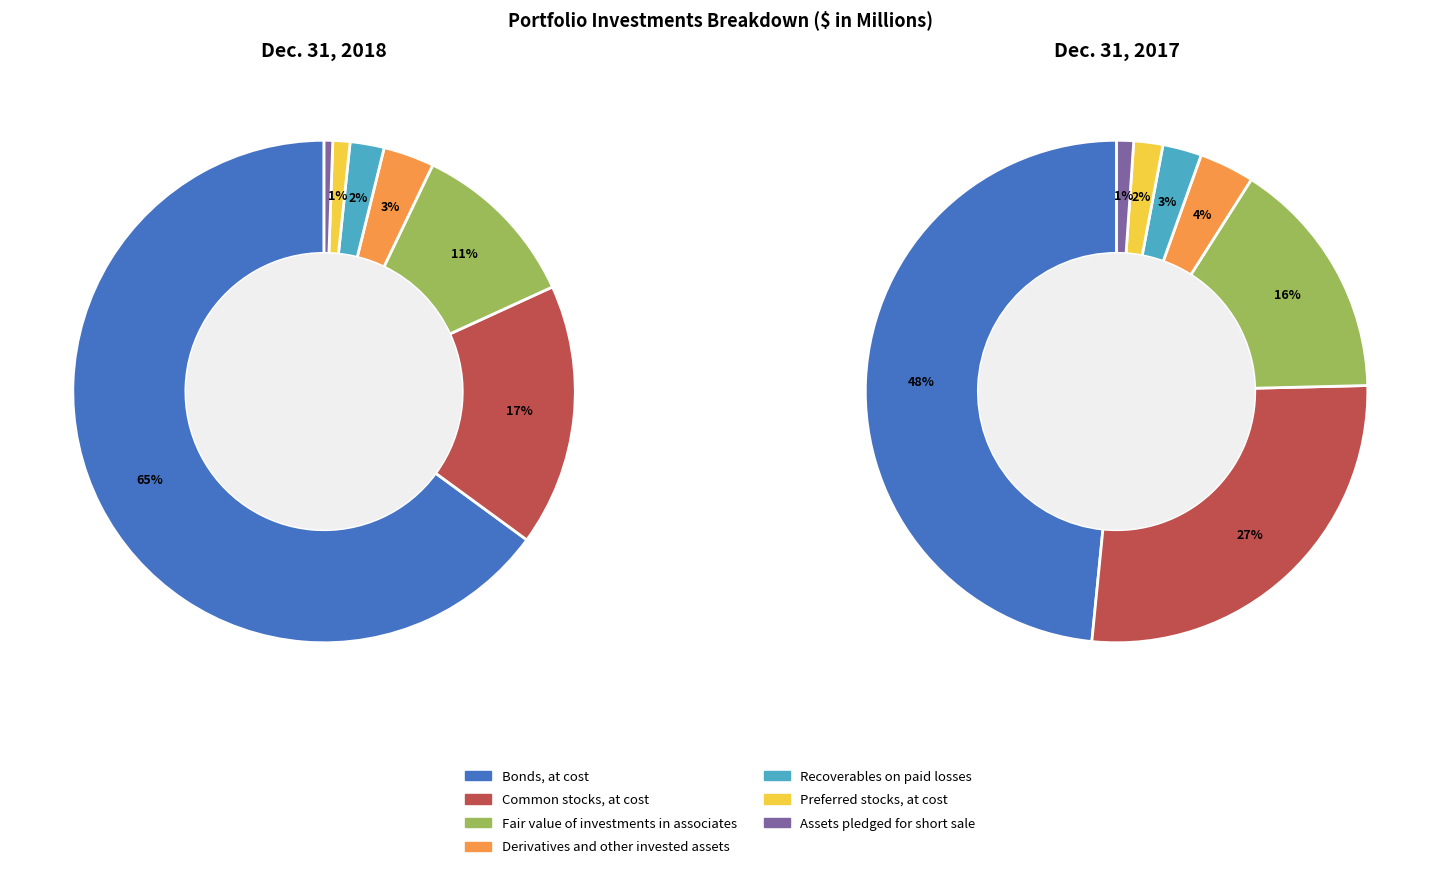

To the nearest percent, what is the average slice percentage?

14%